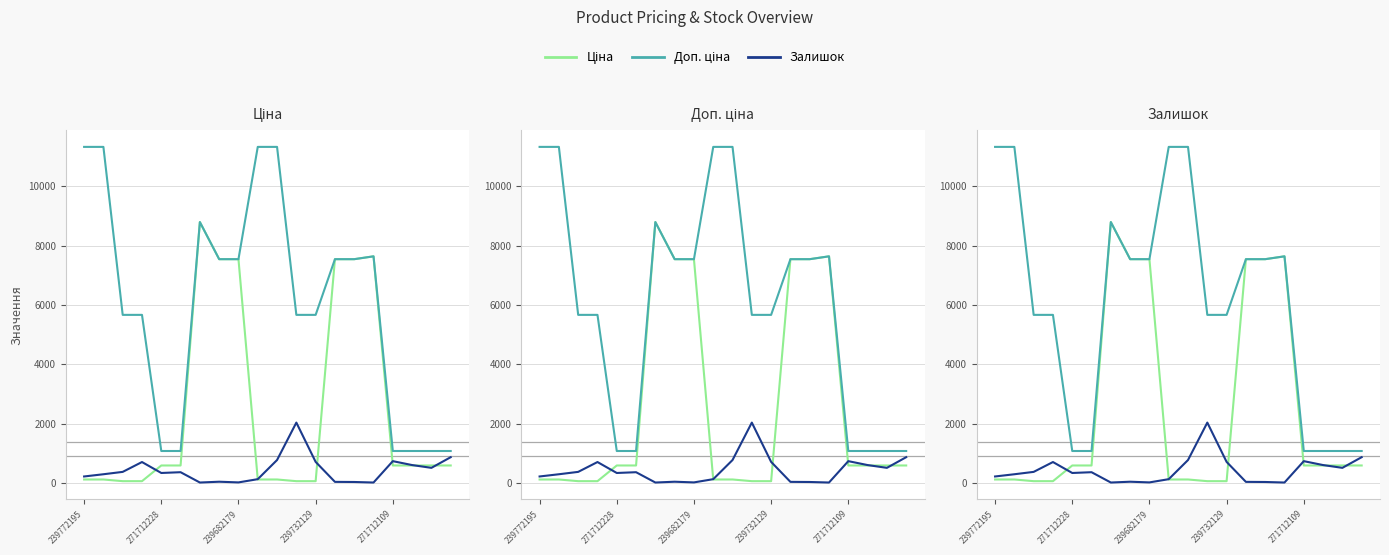

True or false: Залишок and Ціна intersect in this chart.

True